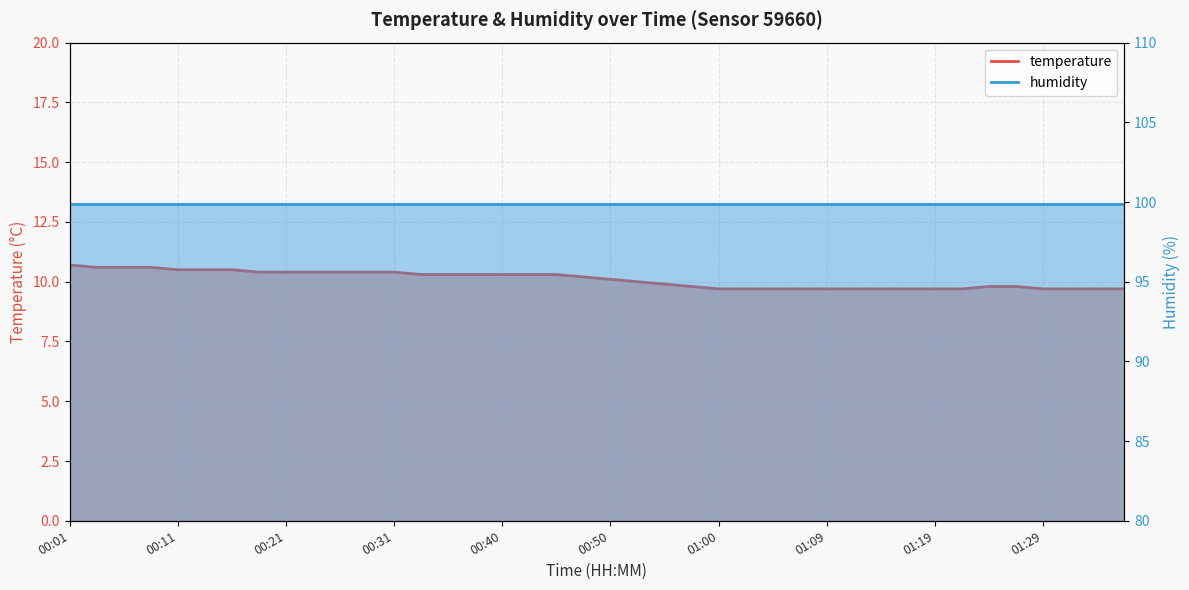

What is the change in value from 00:04 to 01:24?

-0.8